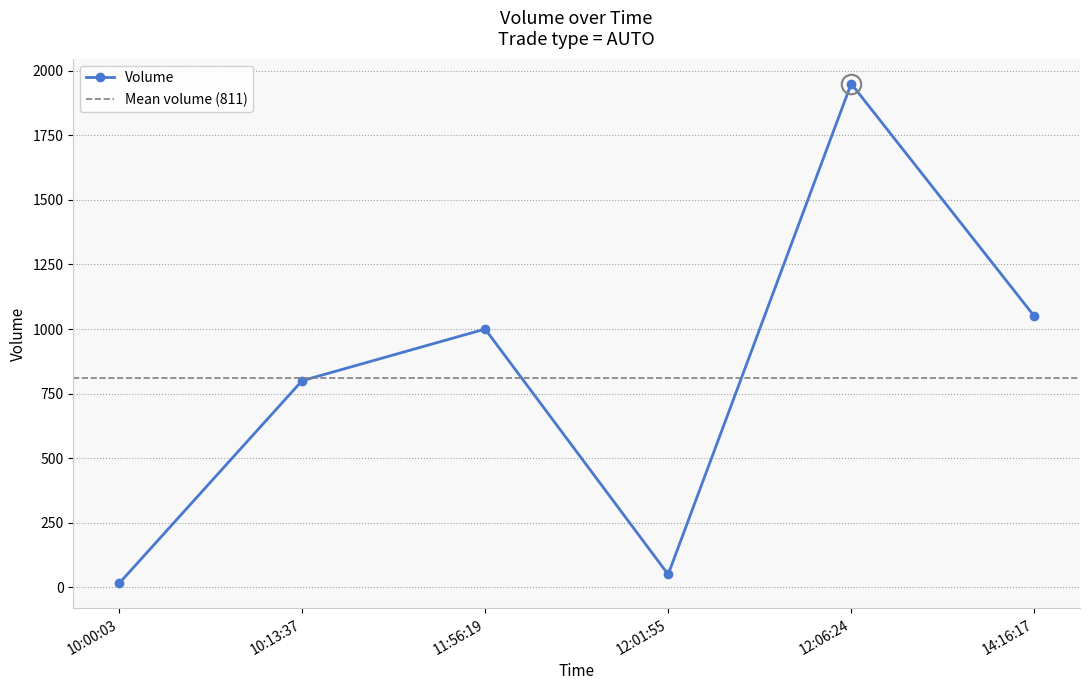

What is the difference between the values at 10:13:37 and 14:16:17?

250